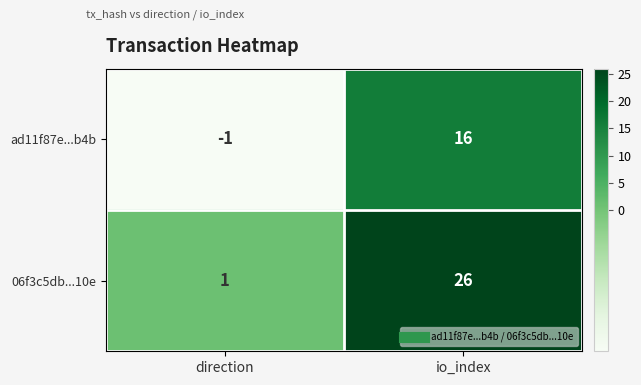

What is the maximum value for 06f3c5db...10e?

26